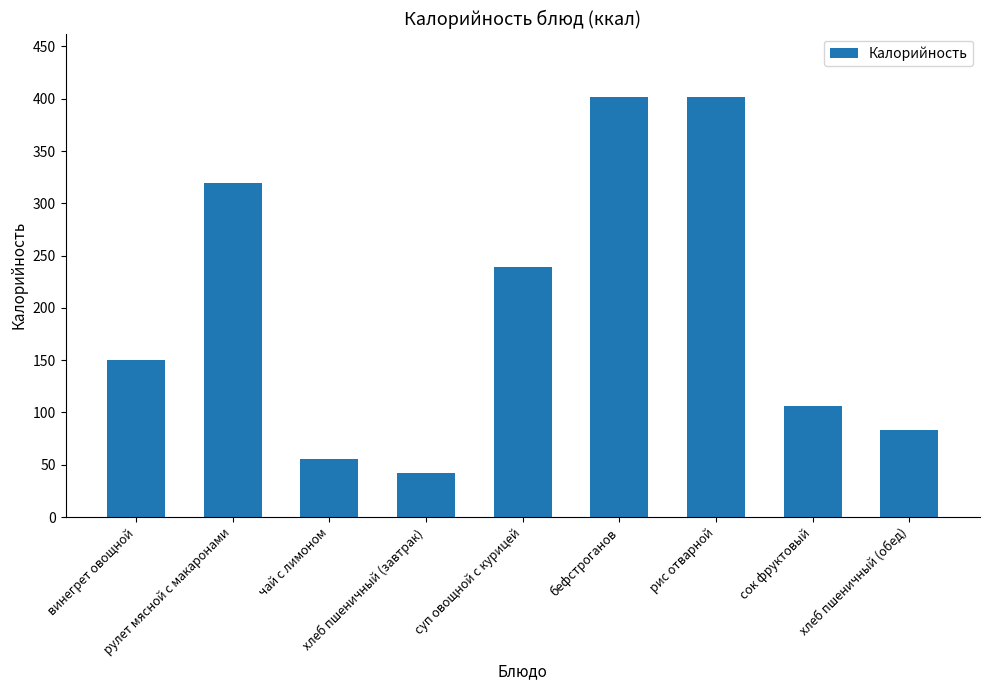

What is the difference between the values at сок фруктовый and суп овощной с курицей?

132.8